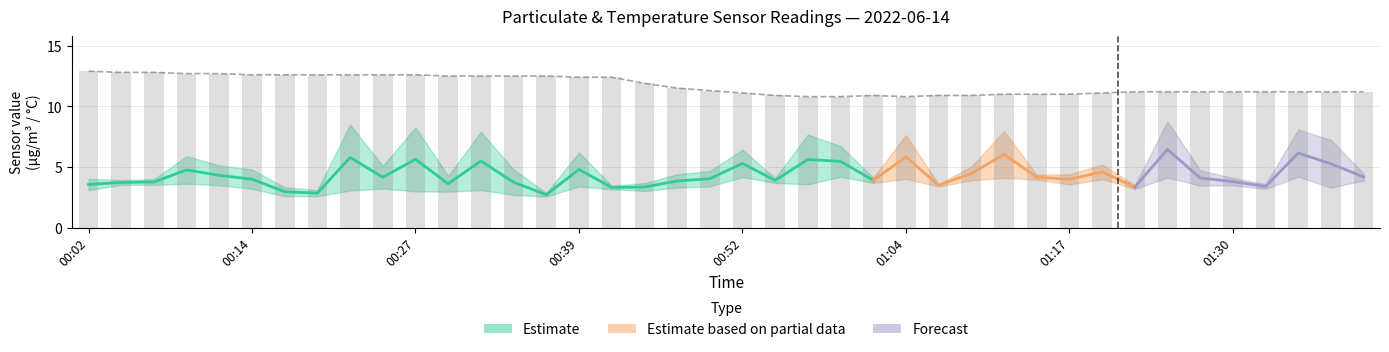

Between 00:34 and 00:02, which is larger?

00:34